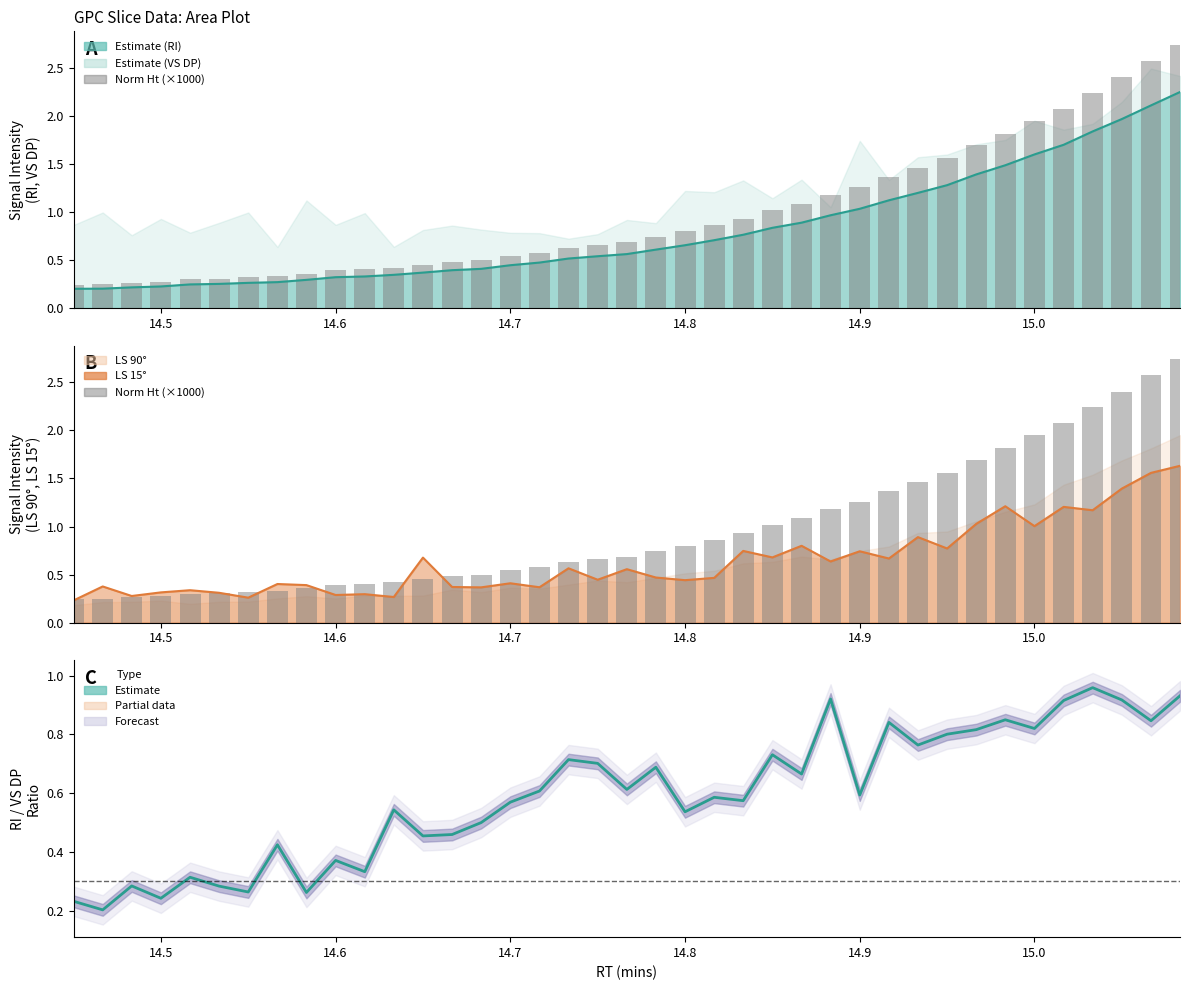

True or false: Norm Ht (×1000) has a value of 0.5 at 14.9.

False